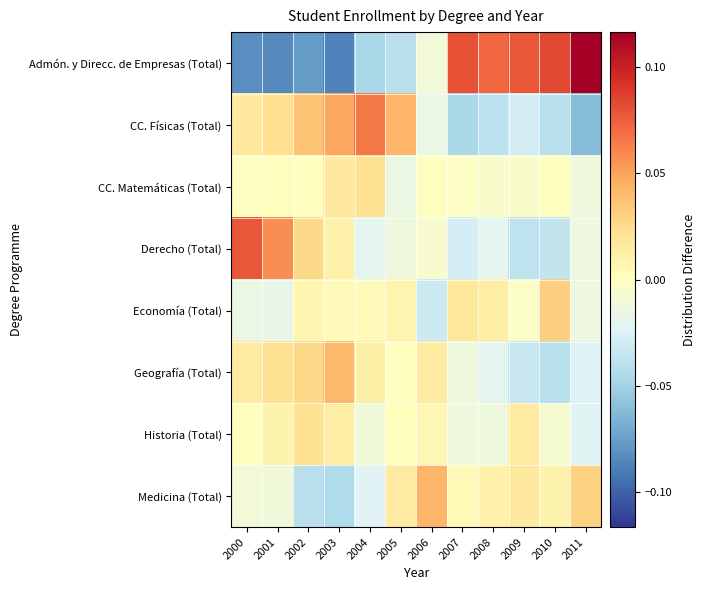

Reading left to right, extract all data points from this chart.

Admón. y Direcc. de Empresas (Total): 2000=-0.1	2001=-0.1	2002=-0.1	2003=-0.1	2004=-0.0	2005=-0.0	2006=-0.0	2007=0.1	2008=0.1	2009=0.1	2010=0.1	2011=0.1
CC. Físicas (Total): 2000=0.0	2001=0.0	2002=0.0	2003=0.0	2004=0.1	2005=0.0	2006=-0.0	2007=-0.0	2008=-0.0	2009=-0.0	2010=-0.0	2011=-0.1
CC. Matemáticas (Total): 2000=-0.0	2001=0.0	2002=0.0	2003=0.0	2004=0.0	2005=-0.0	2006=-0.0	2007=-0.0	2008=-0.0	2009=-0.0	2010=0.0	2011=-0.0
Derecho (Total): 2000=0.1	2001=0.1	2002=0.0	2003=0.0	2004=-0.0	2005=-0.0	2006=-0.0	2007=-0.0	2008=-0.0	2009=-0.0	2010=-0.0	2011=-0.0
Economía (Total): 2000=-0.0	2001=-0.0	2002=0.0	2003=0.0	2004=0.0	2005=0.0	2006=-0.0	2007=0.0	2008=0.0	2009=-0.0	2010=0.0	2011=-0.0
Geografía (Total): 2000=0.0	2001=0.0	2002=0.0	2003=0.0	2004=0.0	2005=0.0	2006=0.0	2007=-0.0	2008=-0.0	2009=-0.0	2010=-0.0	2011=-0.0
Historia (Total): 2000=0.0	2001=0.0	2002=0.0	2003=0.0	2004=-0.0	2005=0.0	2006=0.0	2007=-0.0	2008=-0.0	2009=0.0	2010=-0.0	2011=-0.0
Medicina (Total): 2000=-0.0	2001=-0.0	2002=-0.0	2003=-0.0	2004=-0.0	2005=0.0	2006=0.0	2007=0.0	2008=0.0	2009=0.0	2010=0.0	2011=0.0